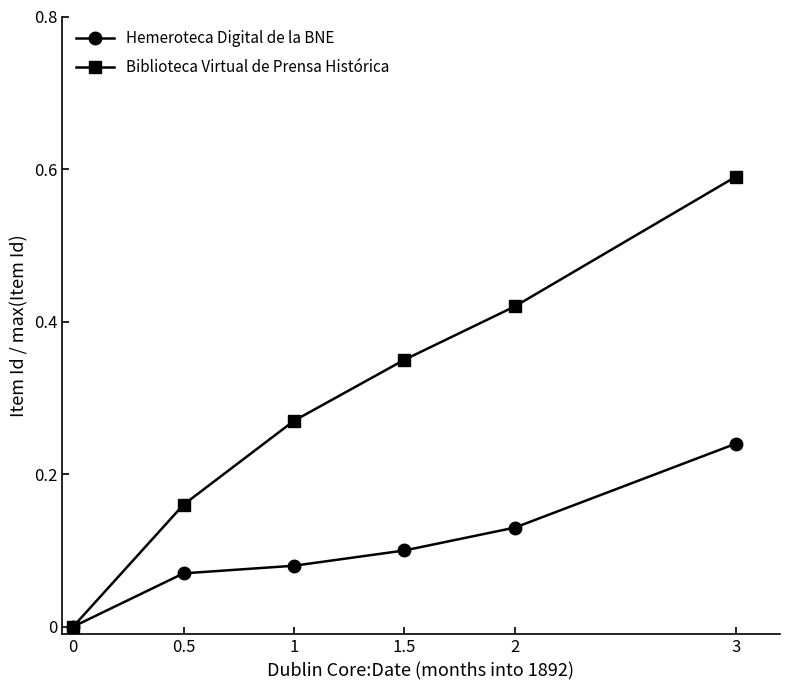

What is the label of the 2nd point from the left?

0.5